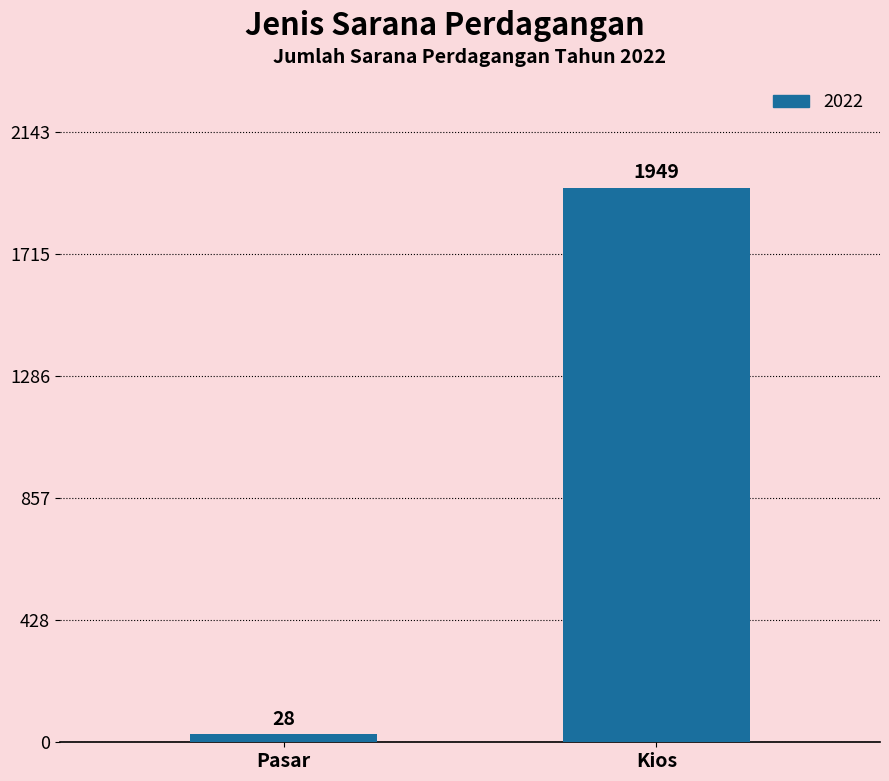

What is the difference between the maximum and minimum values?

1921